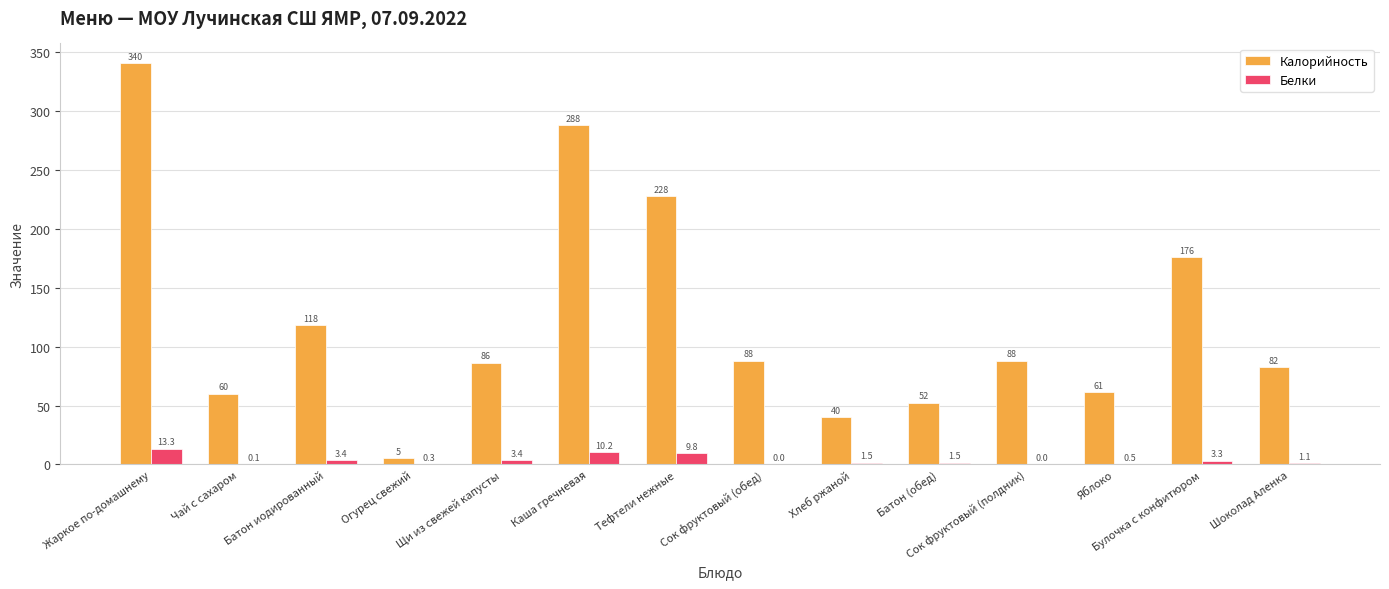

How many series are shown in this chart?

2